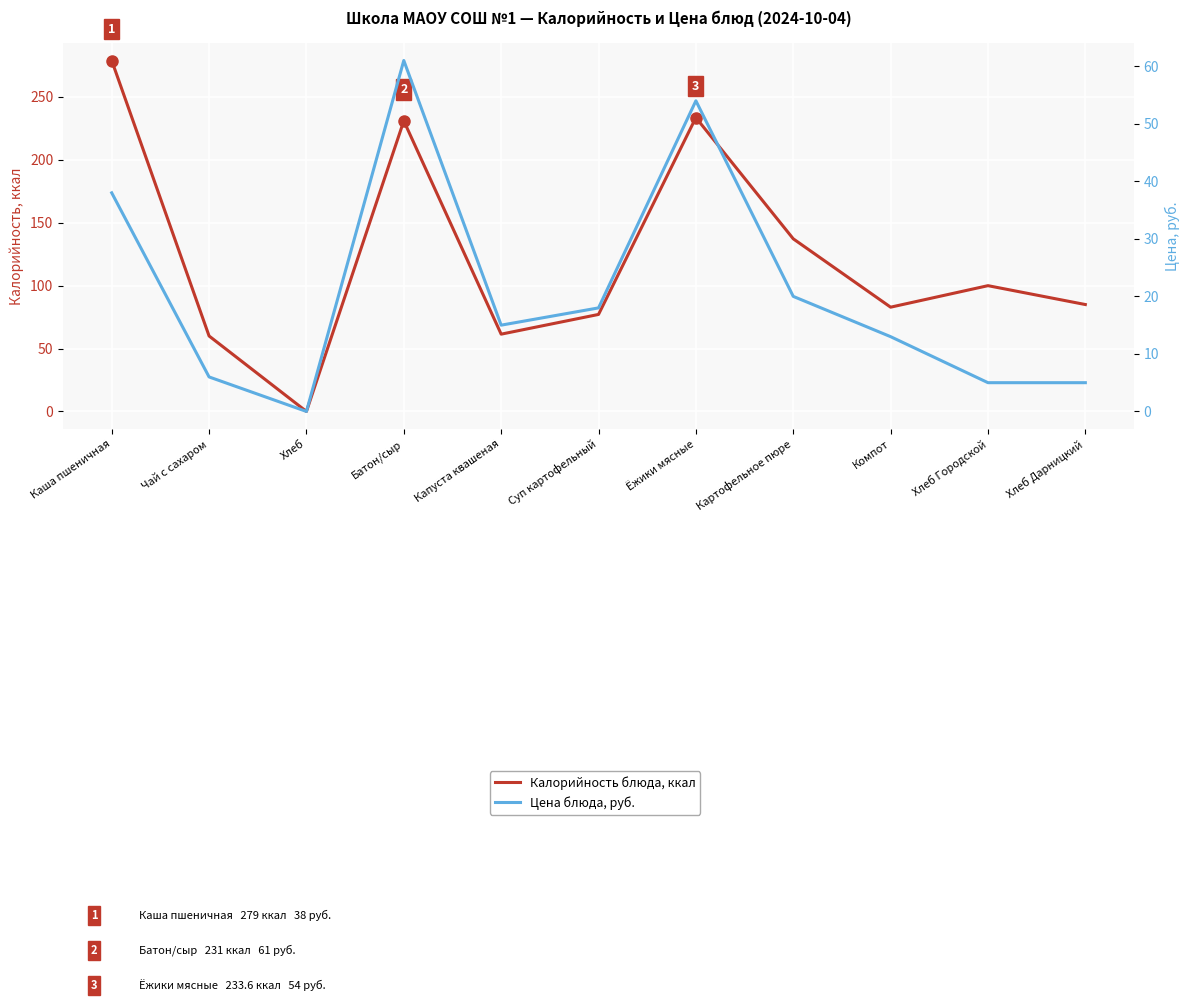

What is the approximate value of Цена (руб.) at Батон/сыр?

61.0